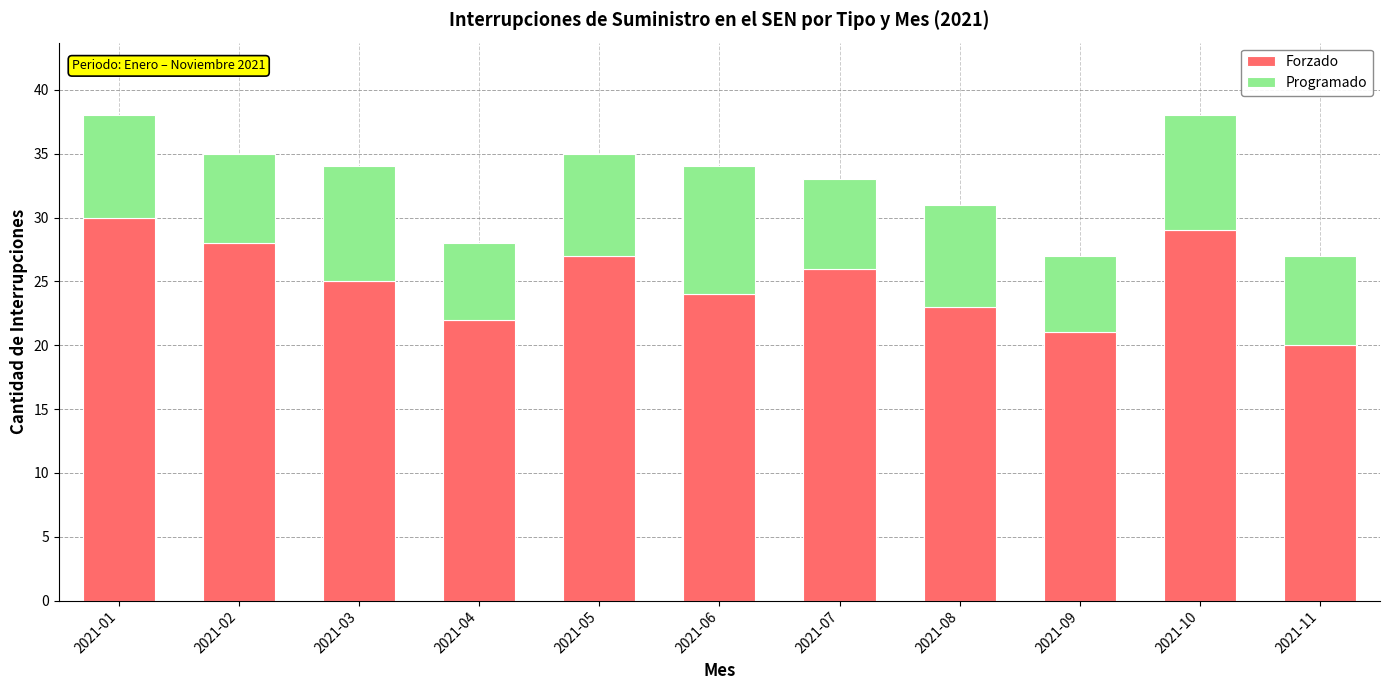

Reading left to right, what are the values for Forzado?

2021-01=30	2021-02=28	2021-03=25	2021-04=22	2021-05=27	2021-06=24	2021-07=26	2021-08=23	2021-09=21	2021-10=29	2021-11=20